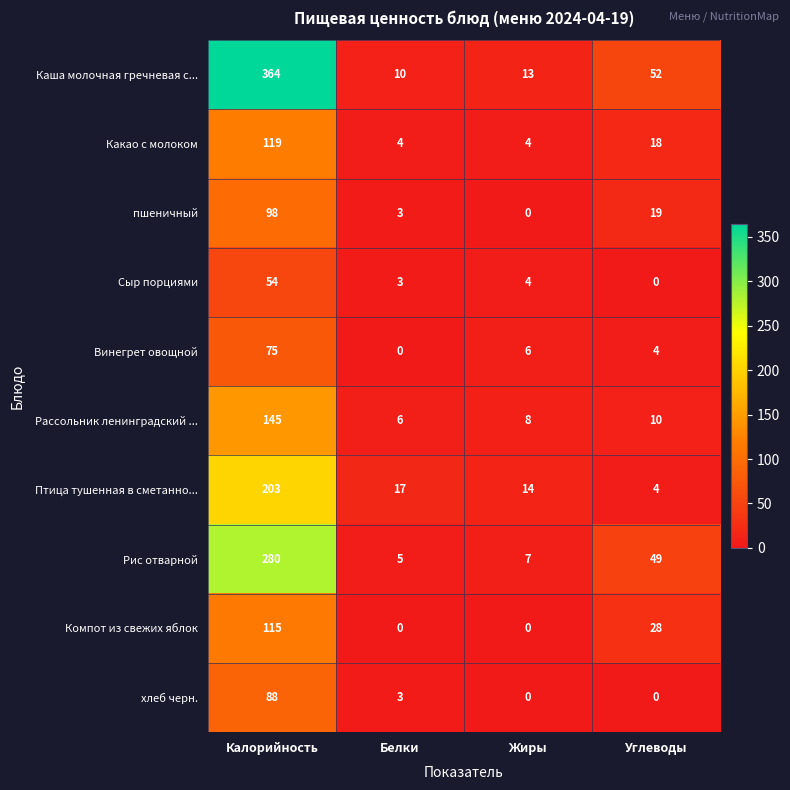

What is the approximate value of пшеничный at Белки, to the nearest 5?

5